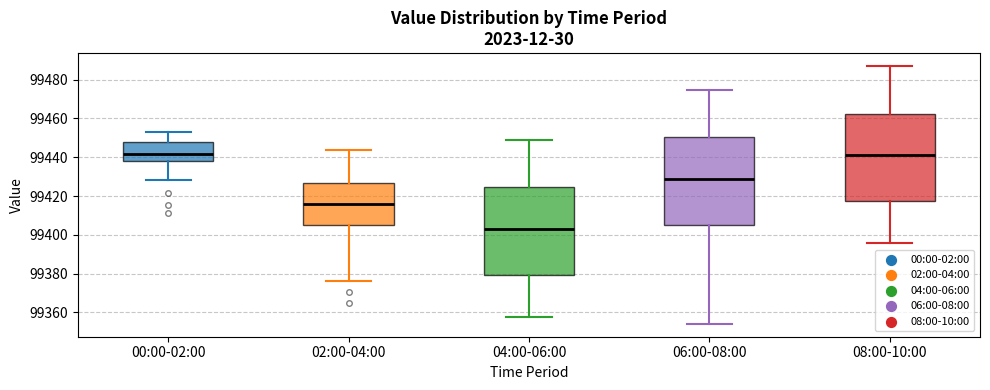

Reading left to right, read every box against the y-axis: the position of its median line, the range the box covers, and the ends of its whiskers. The values are not printed on the chart, so give them approximately, as read against the axis.

00:00-02:00: median 99442, box 99438 to 99448, whiskers 99428 to 99452
02:00-04:00: median 99416, box 99406 to 99426, whiskers 99376 to 99444
04:00-06:00: median 99404, box 99380 to 99424, whiskers 99358 to 99450
06:00-08:00: median 99428, box 99406 to 99450, whiskers 99354 to 99474
08:00-10:00: median 99442, box 99418 to 99462, whiskers 99396 to 99488